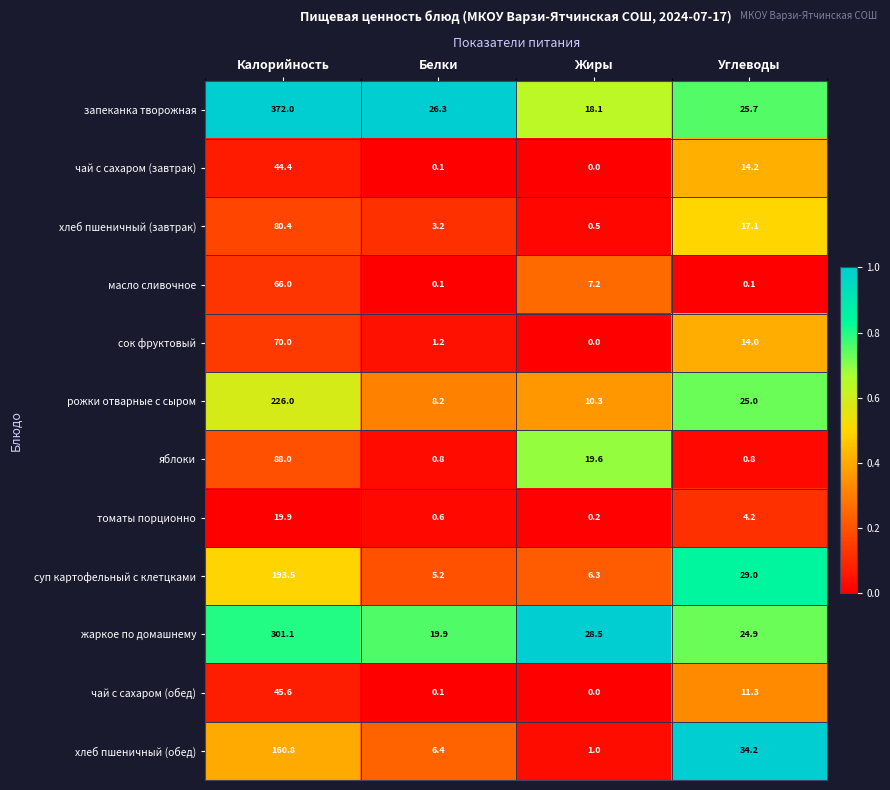

True or false: запеканка творожная has a value of 25.7 at Углеводы.

True